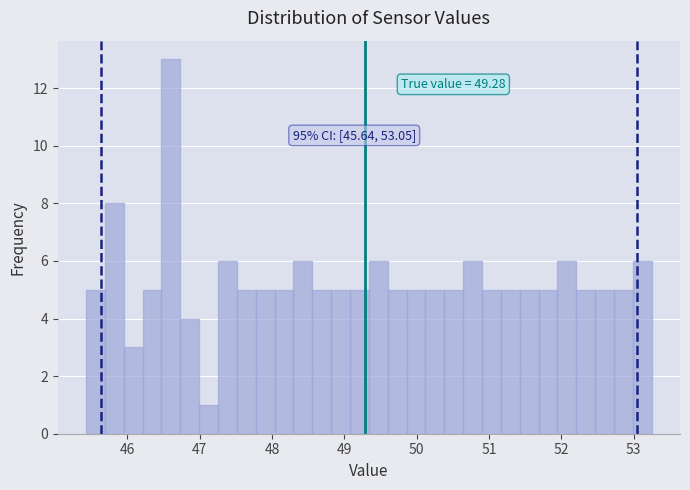

Around what value on the x-axis is the tallest bar? Give the approximate position of its centre, as read against the axis.

46.6